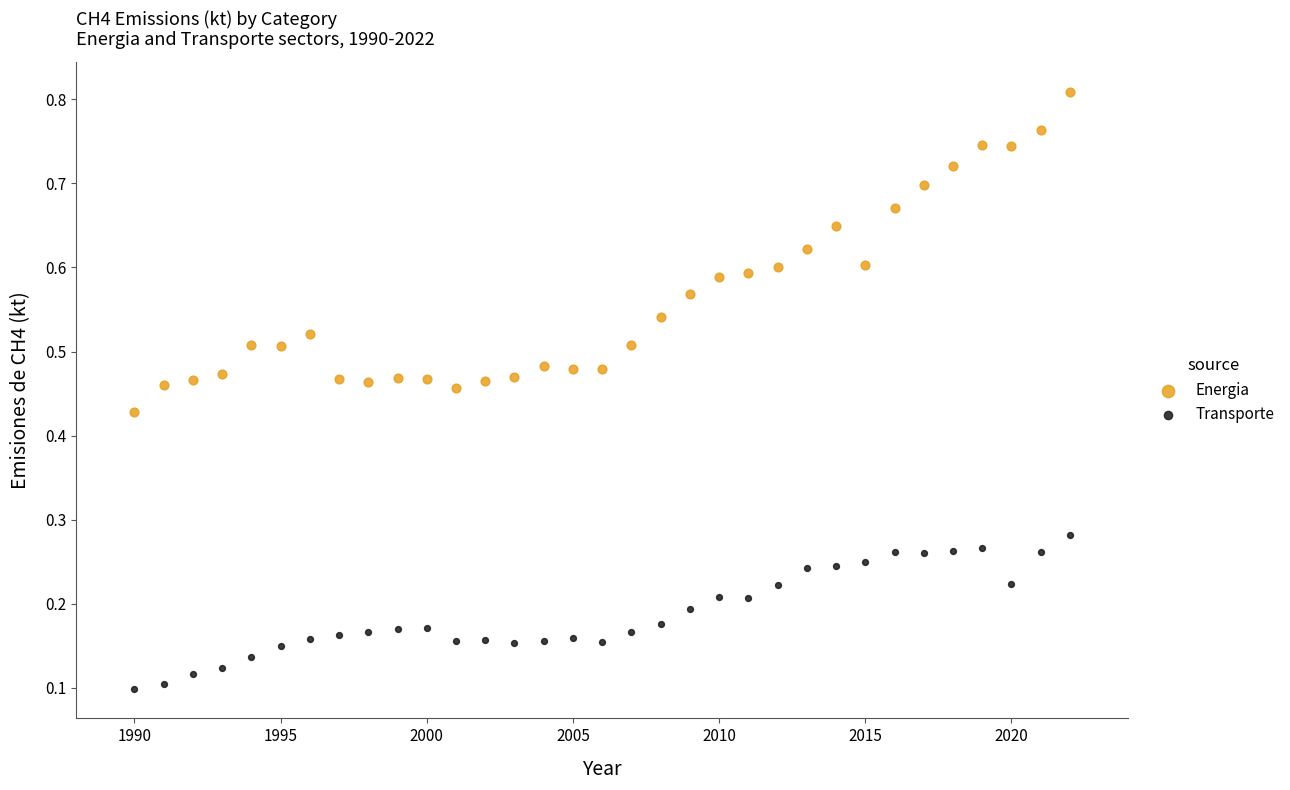

What are all the series names shown in the legend?

Energia, Transporte